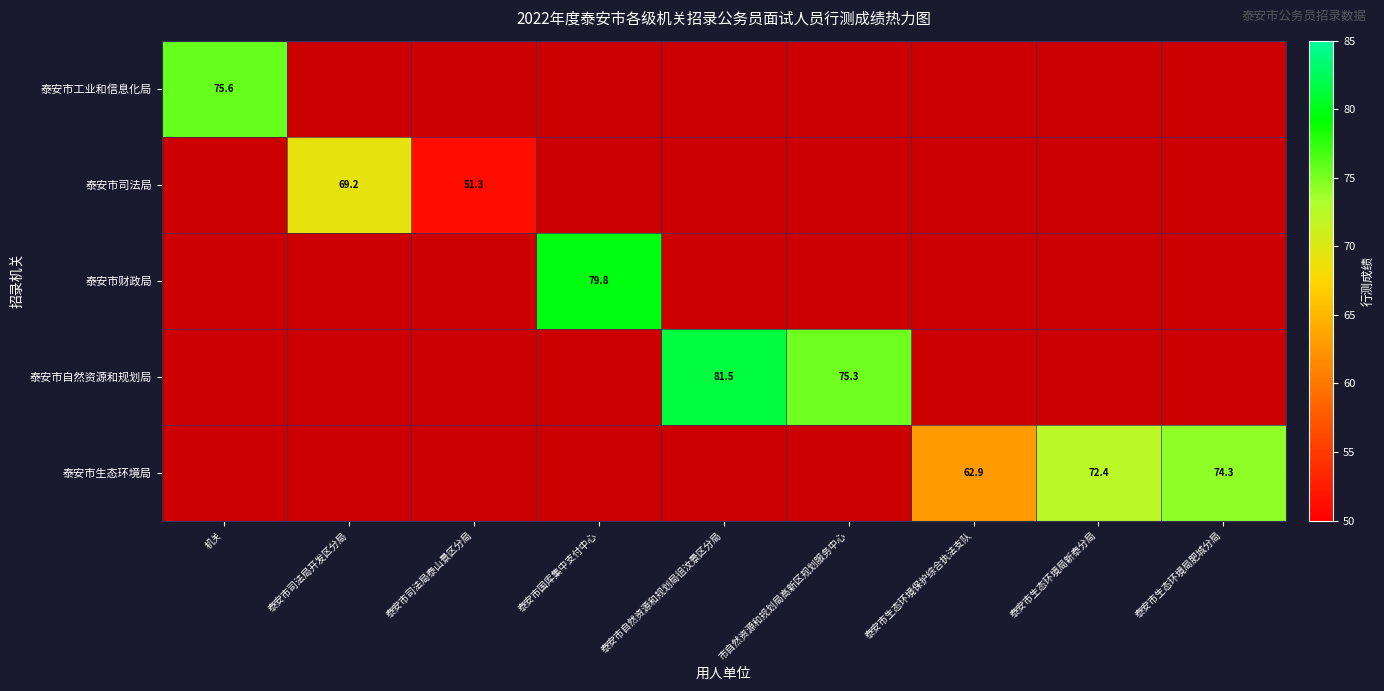

The value of 泰安市生态环境局 at 泰安市生态环境局新泰分局 is 20.5. True or false?

False